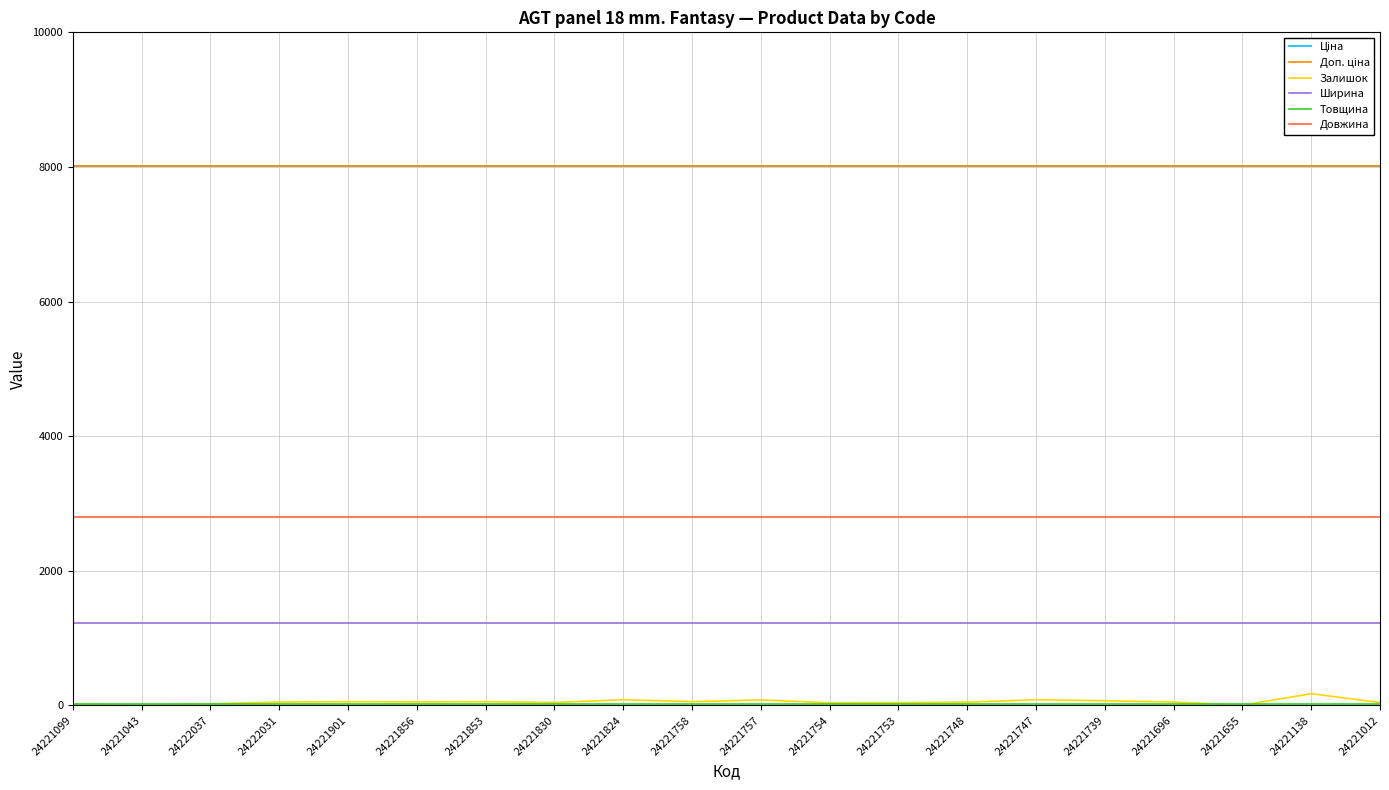

What is the approximate value of Доп. ціна at 24221830?

8019.3